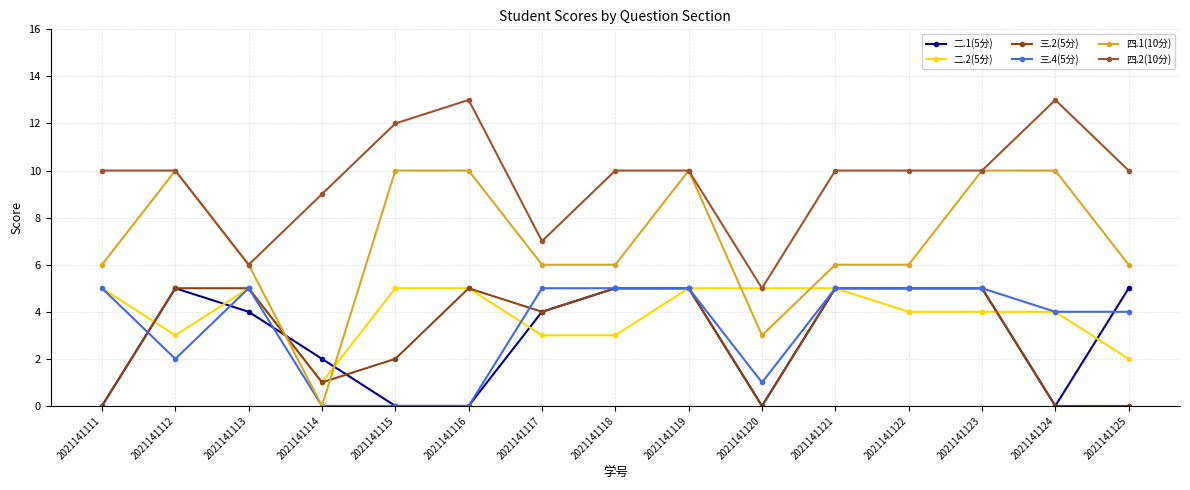

How many categories are shown in the chart?

15